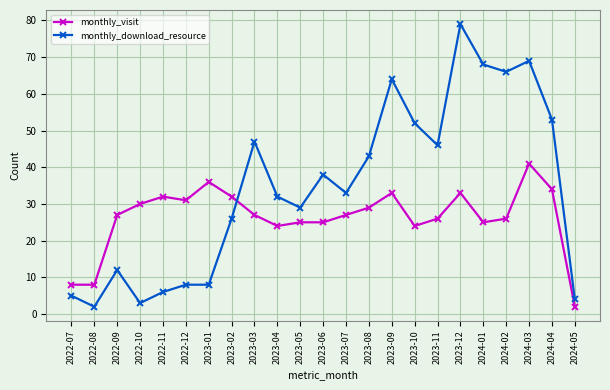

How many values in the monthly_download_resource series are below 33?

11